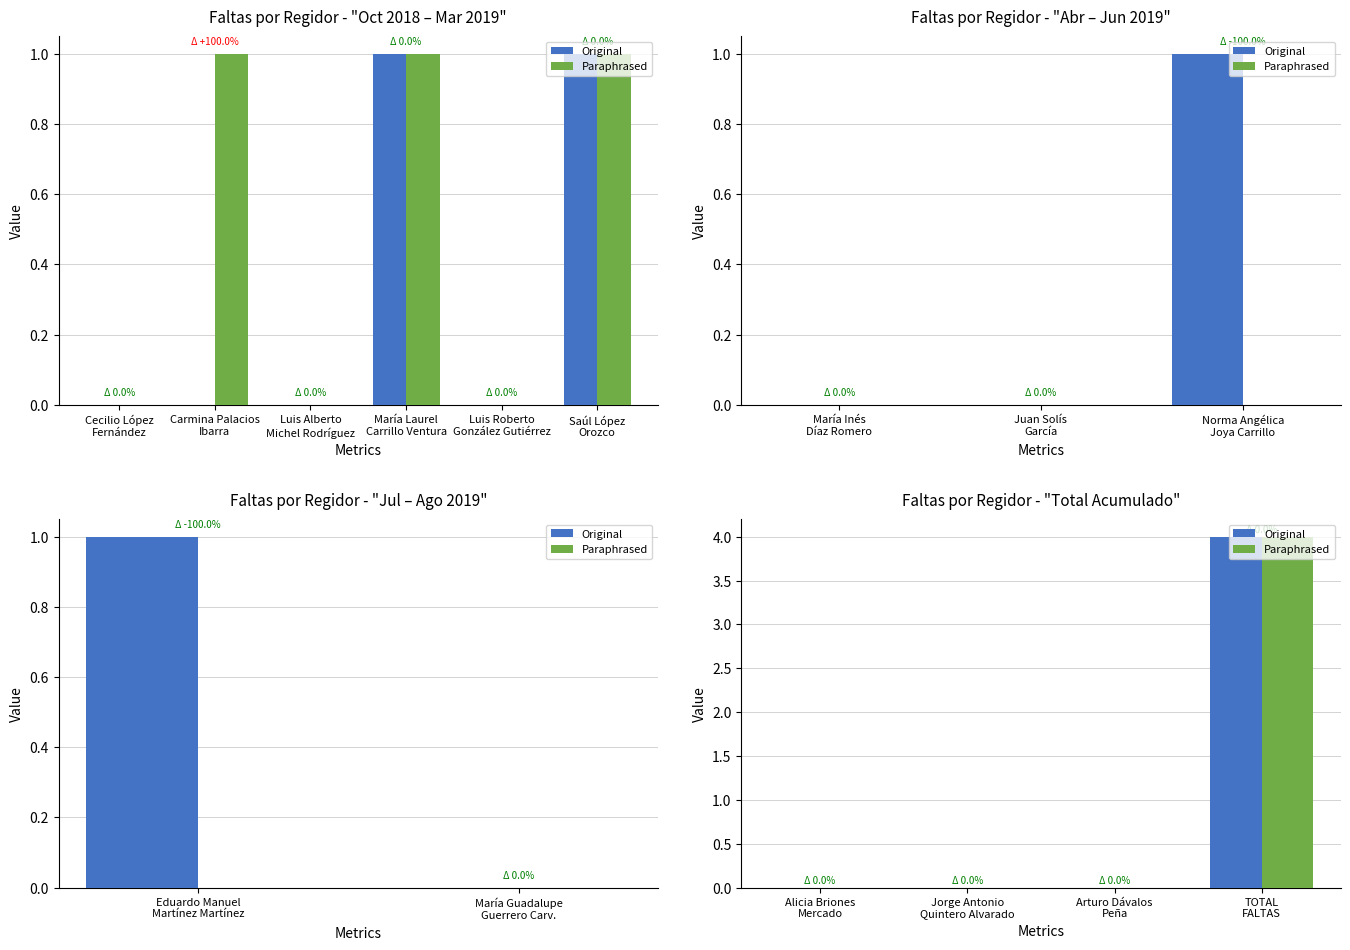

Rank the series by their maximum value, from lowest to highest.

Original, Paraphrased